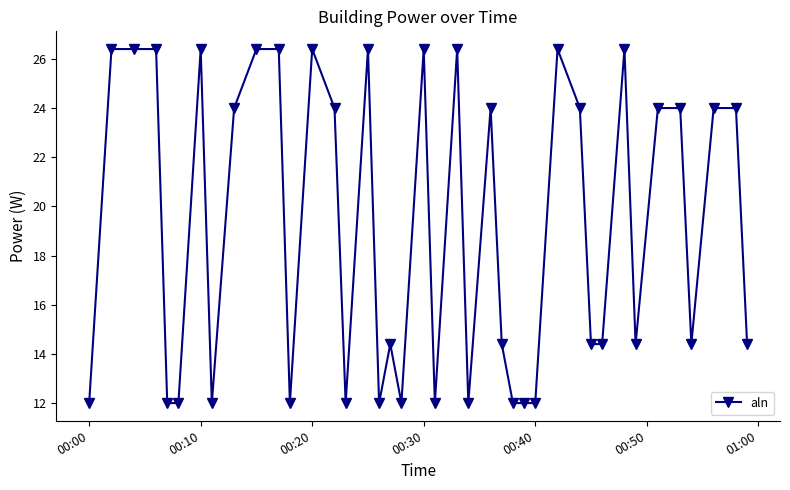

True or false: there are more than 0 points higher than both neighbors.

True